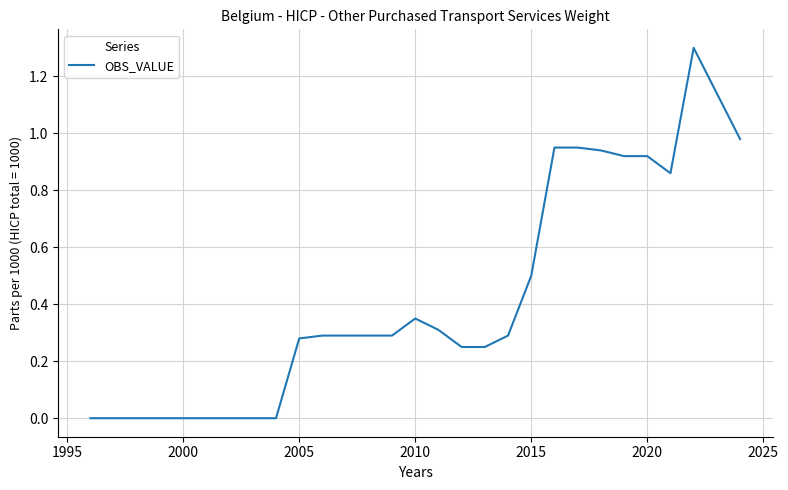

What is the difference between the maximum and minimum values?

1.3